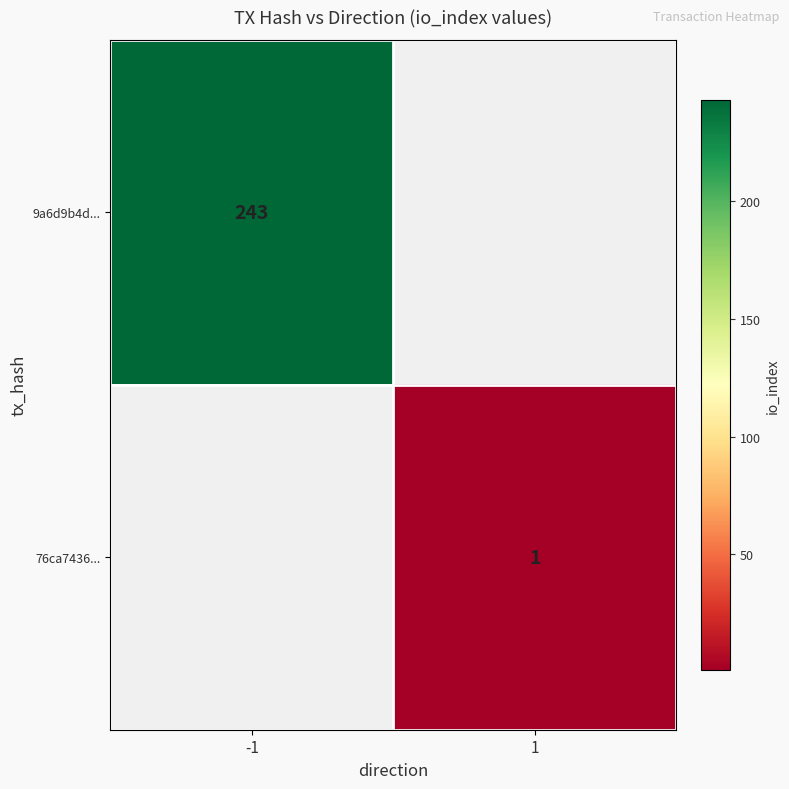

Which category has the lowest value across all series?

1